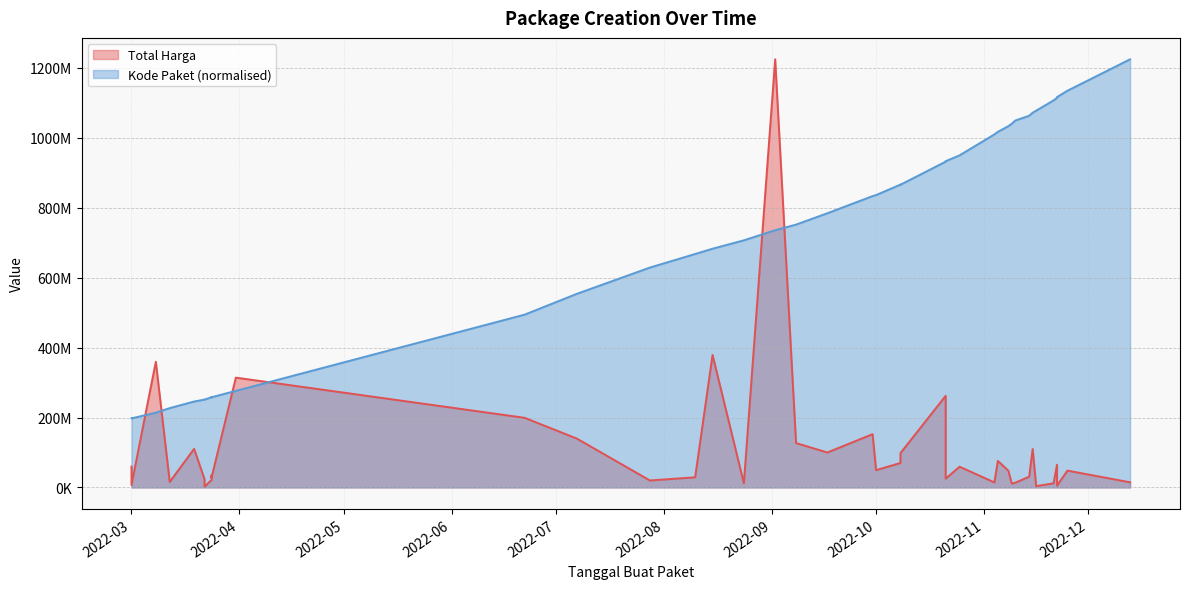

Does the chart display data point markers on the line(s)?

No